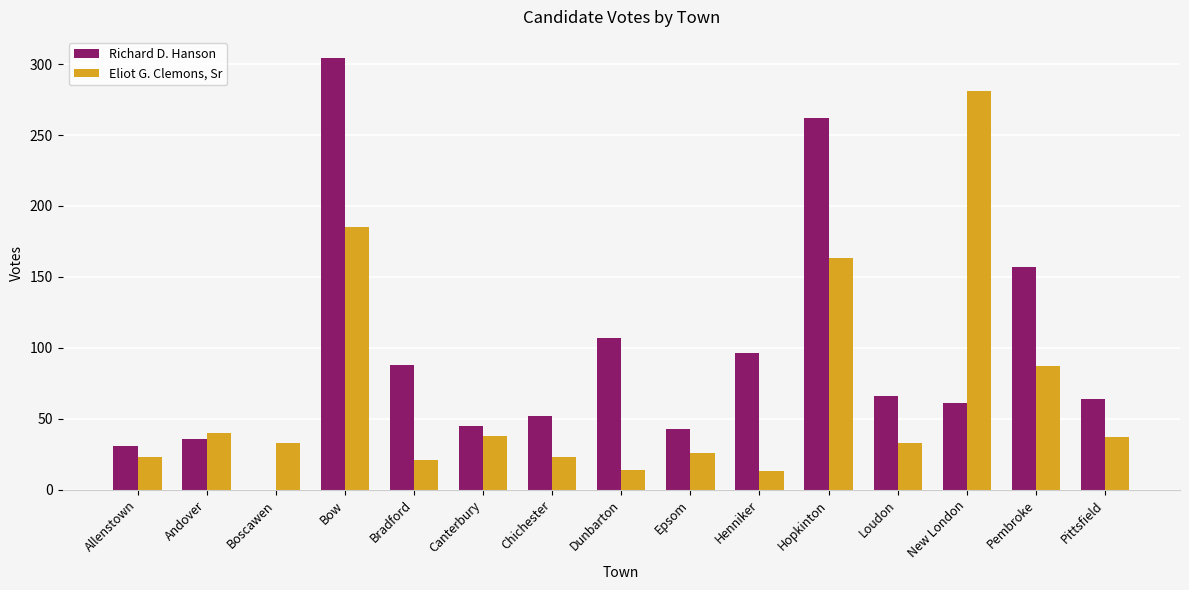

At which category is the sum across all series the highest?

Bow